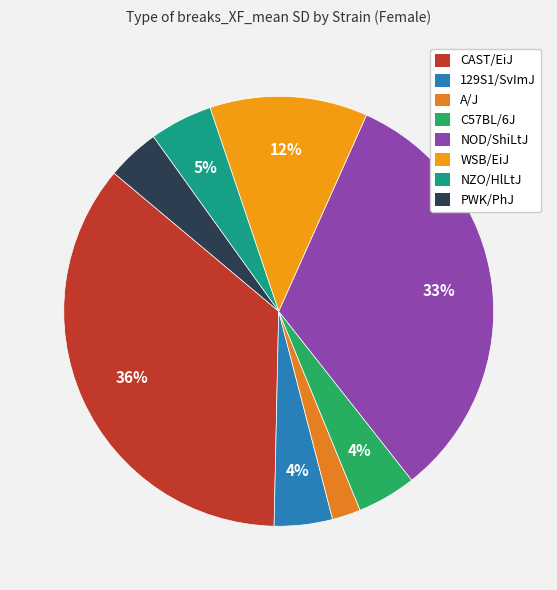

What is the change in value from 129S1/SvImJ to C57BL/6J?

+0.4